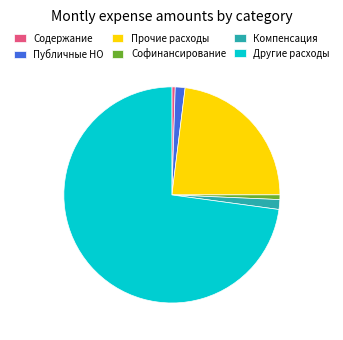

Which category has the biggest portion of the pie?

Другие расходы